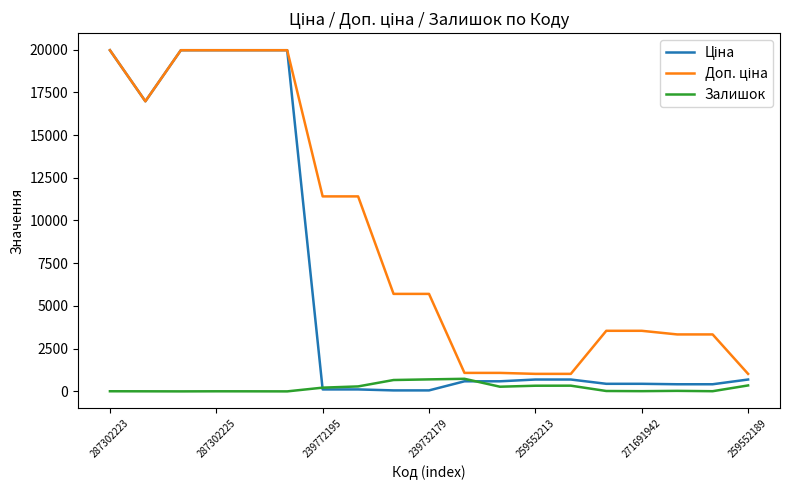

What is the greatest value displayed?

19964.2